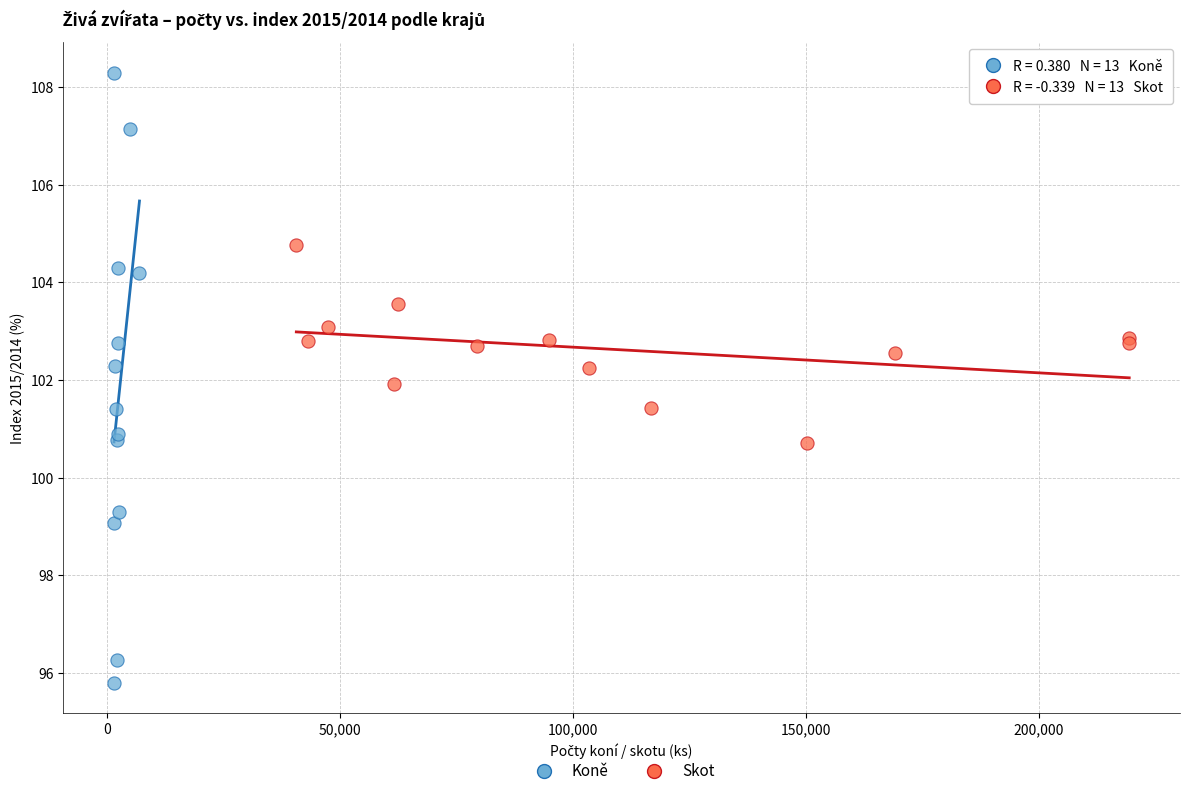

What are all the series names shown in the legend?

Koně, Skot